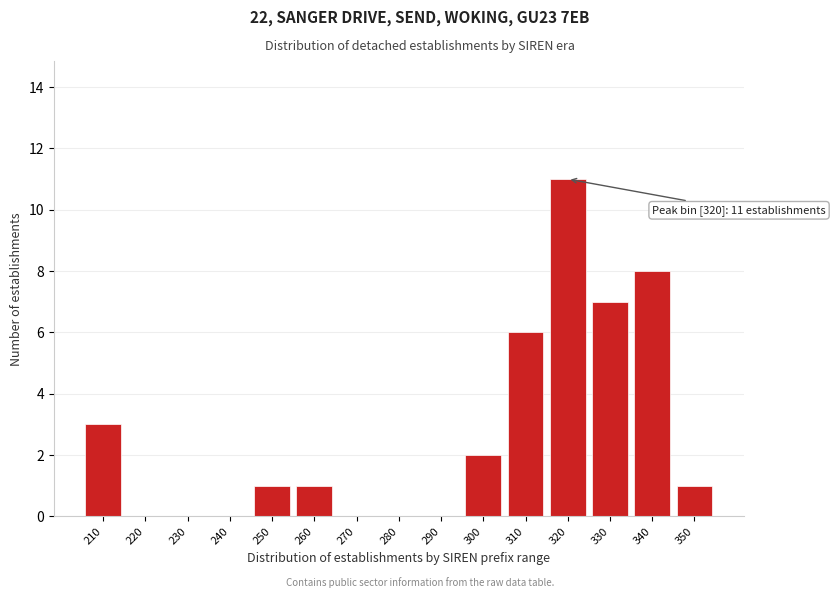

Reading left to right, extract all data points from this chart.

210=3	220=0	230=0	240=0	250=1	260=1	270=0	280=0	290=0	300=2	310=6	320=11	330=7	340=8	350=1